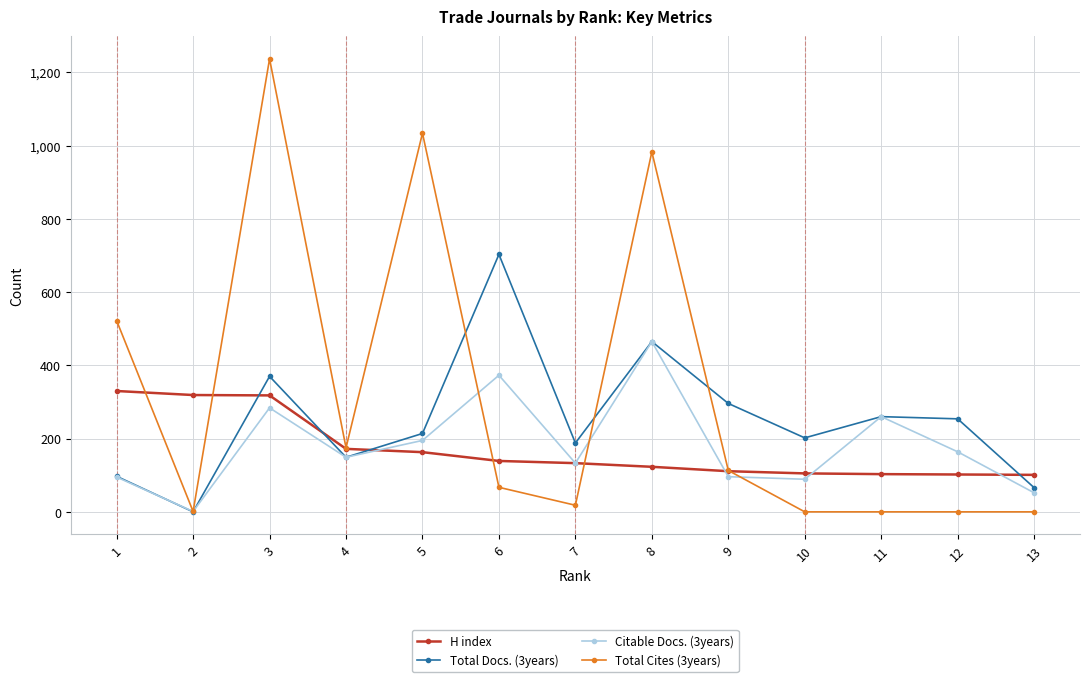

What is the difference between the Total Docs. (3years) values at 12 and 10?

52